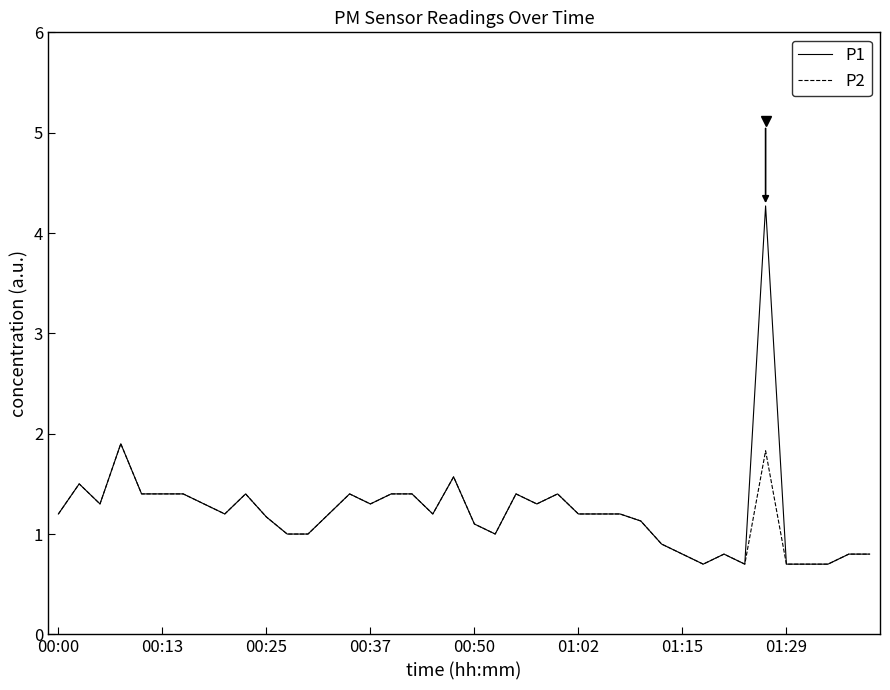

Which series has the largest range (max minus min)?

P1